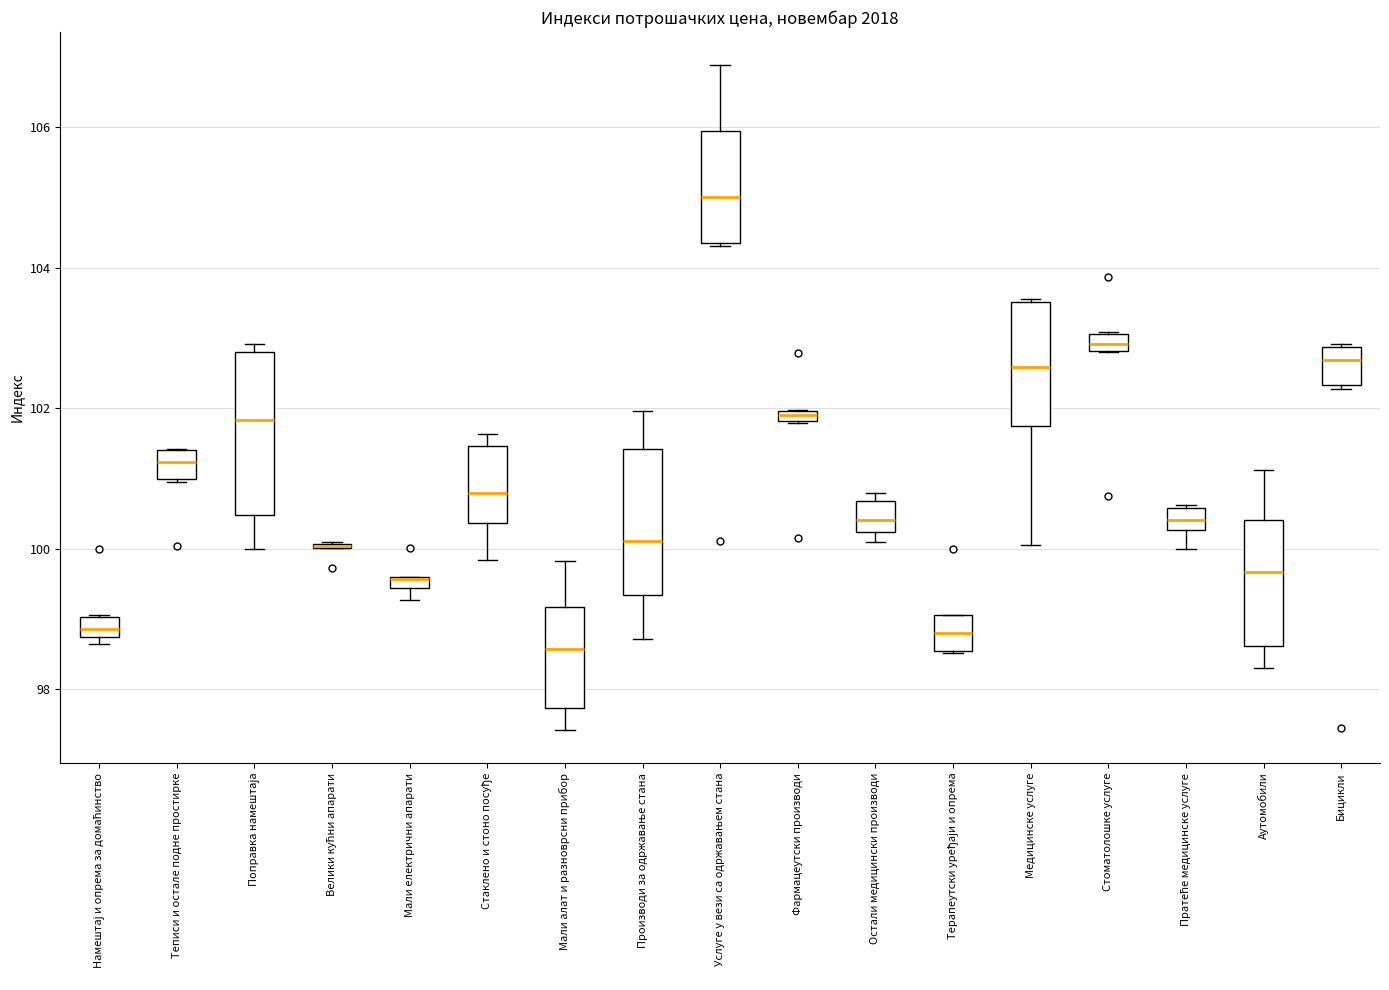

Where is the lower edge of the box for Бицикли on the y-axis? The values are not printed on the chart, so give them approximately, as read against the axis.

102.4